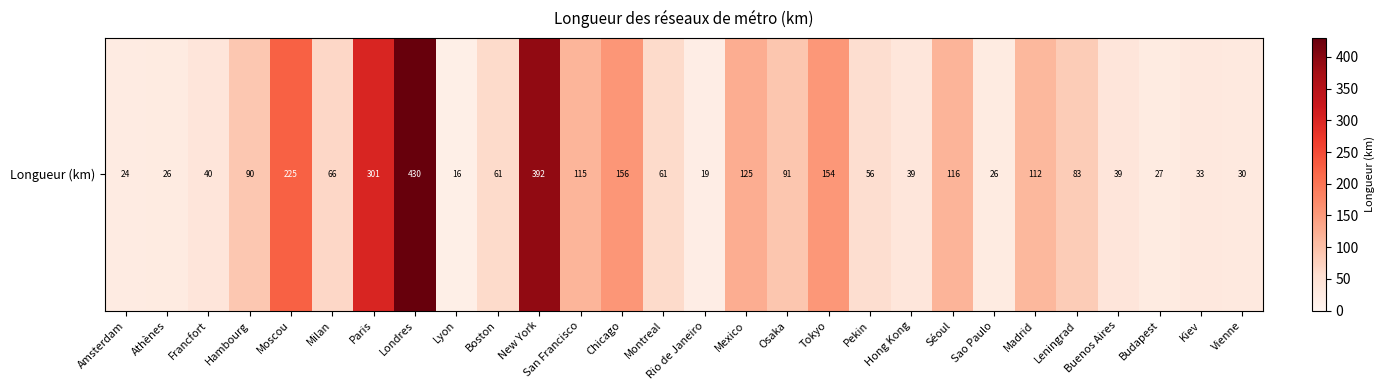

At which label does the data first exceed 66?

Hambourg